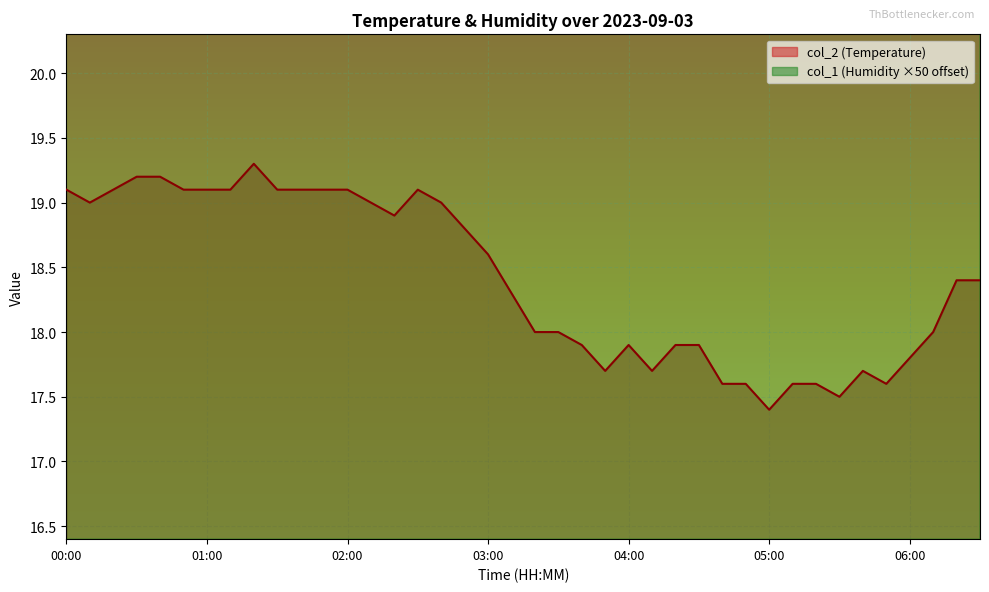

True or false: col_2 and col_1 cross at least once.

False